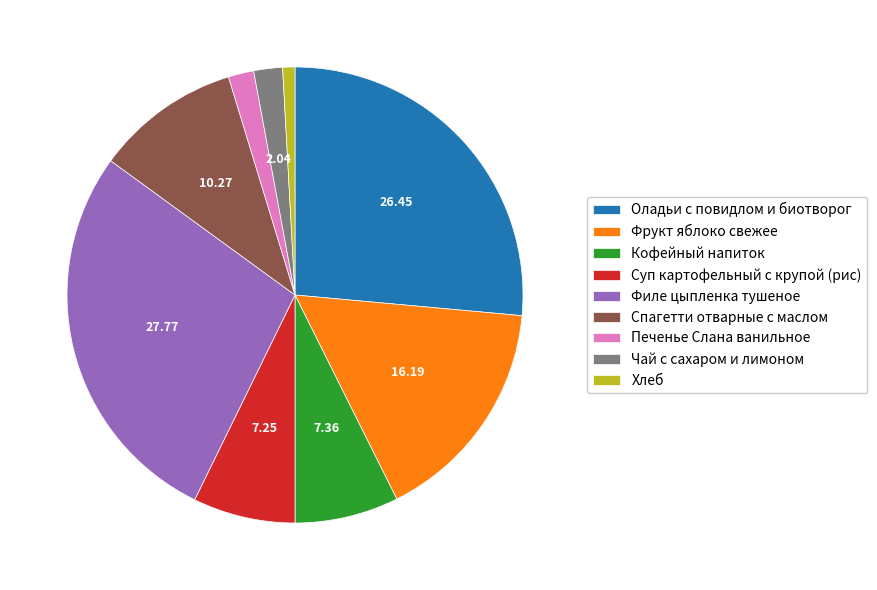

What is the largest slice in the pie chart?

Филе цыпленка тушеное